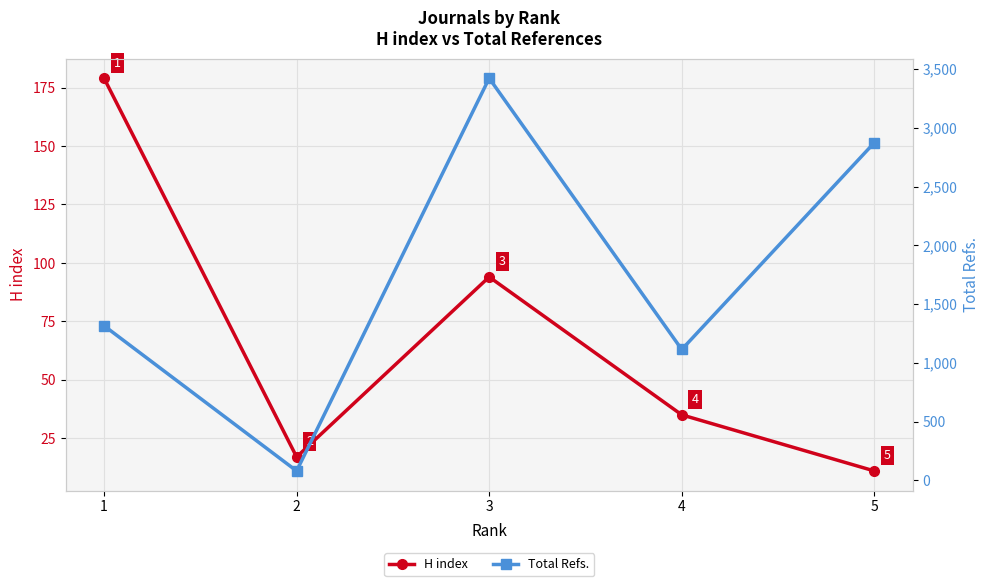

What is the difference between the H index values at 1 and 2?

162